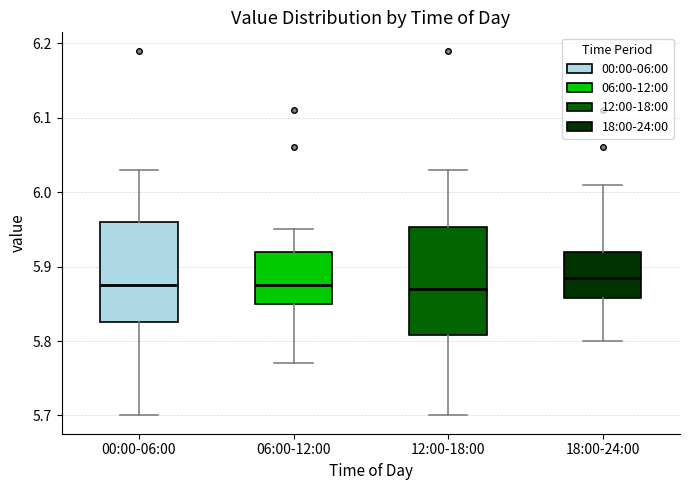

Where is the lower edge of the box for 18:00-24:00 on the y-axis? The values are not printed on the chart, so give them approximately, as read against the axis.

5.86